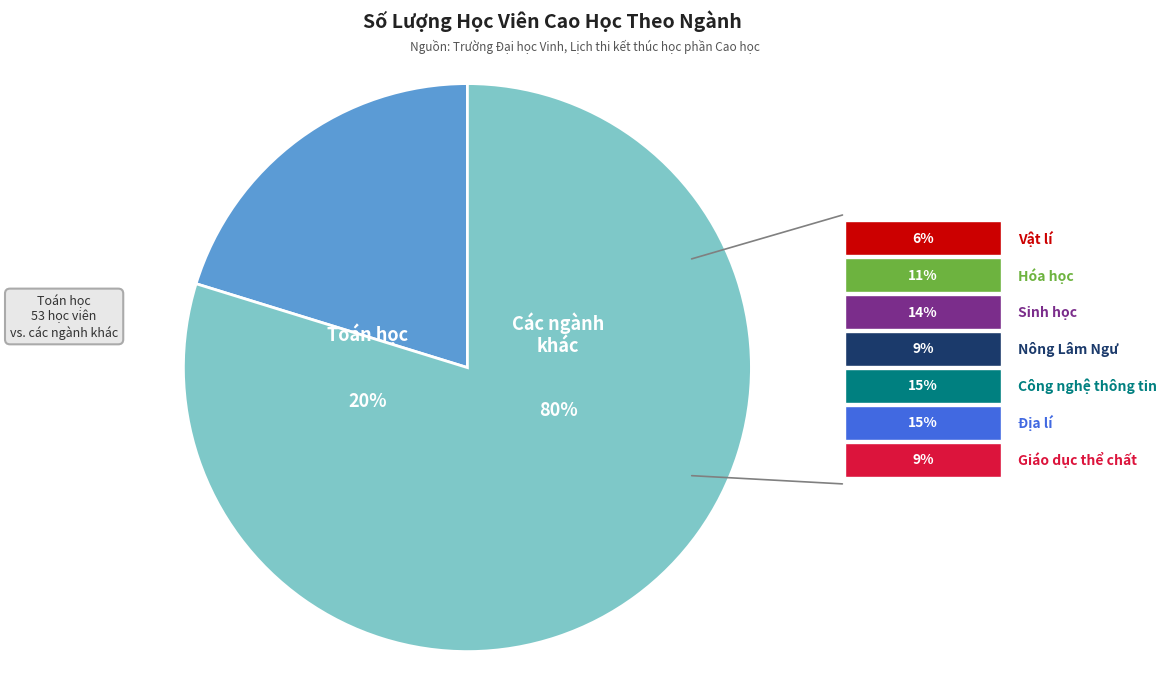

What is the ratio of the value at Hóa học to the value at Giáo dục thể chất?

1.2